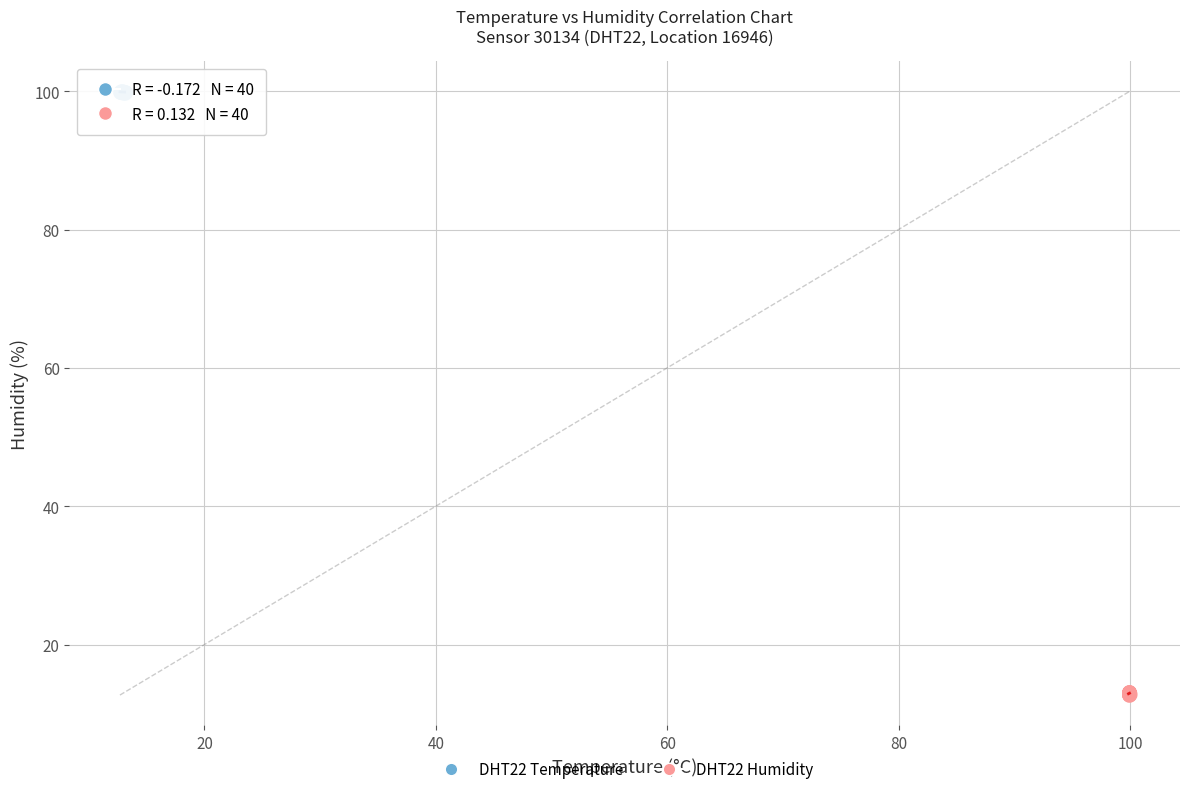

Which series reaches the maximum Y coordinate?

DHT22 Temperature